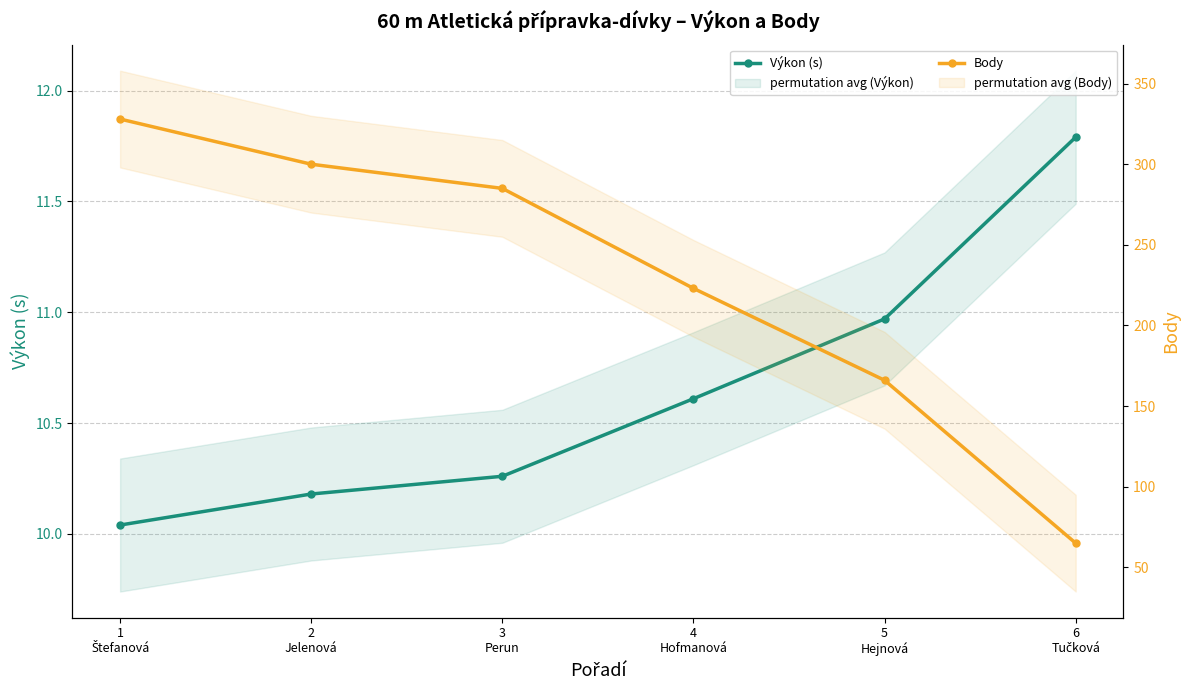

Rank the series by their maximum value, from highest to lowest.

Body, Výkon (s)